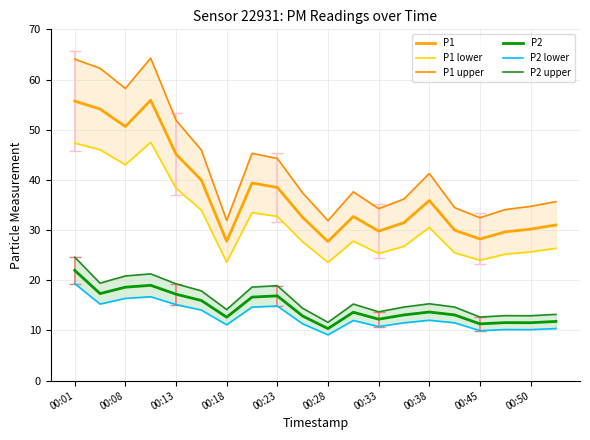

What are all the series names shown in the legend?

P1, P1 lower, P1 upper, P2, P2 lower, P2 upper